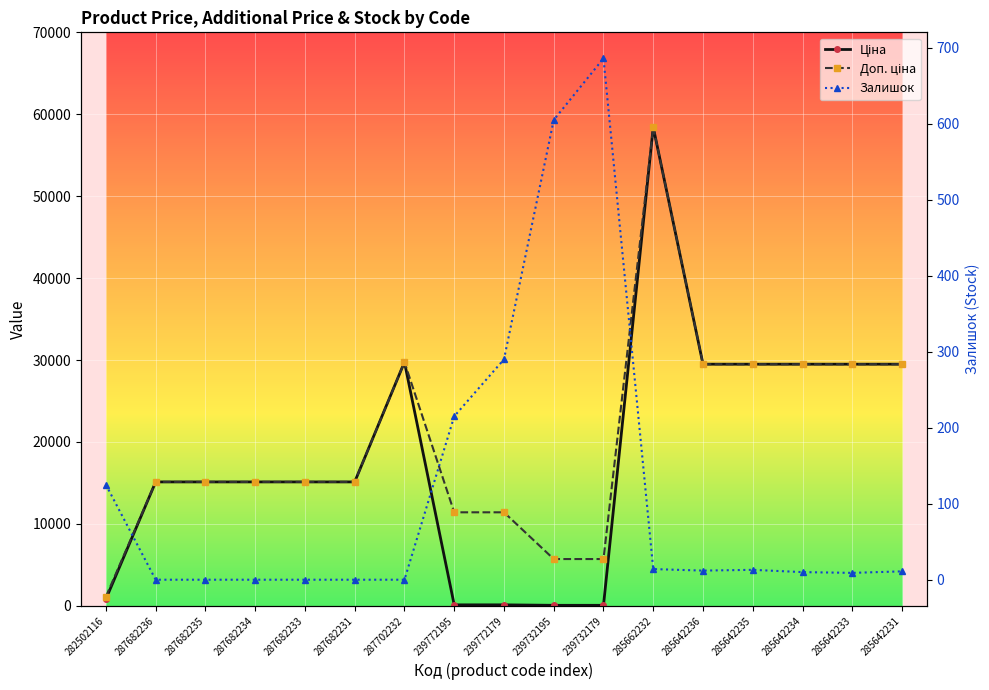

At which label does Доп. ціна reach its peak?

285662232